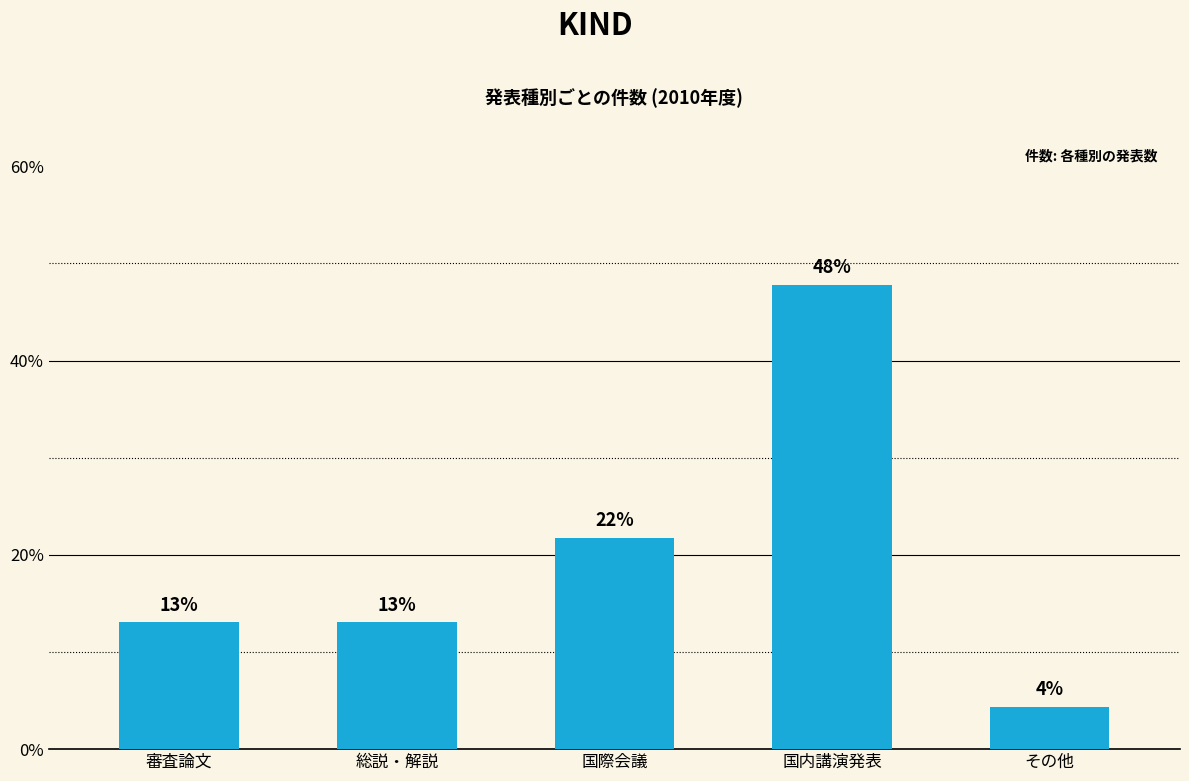

What is the label of the 4th bar from the left?

国内講演発表